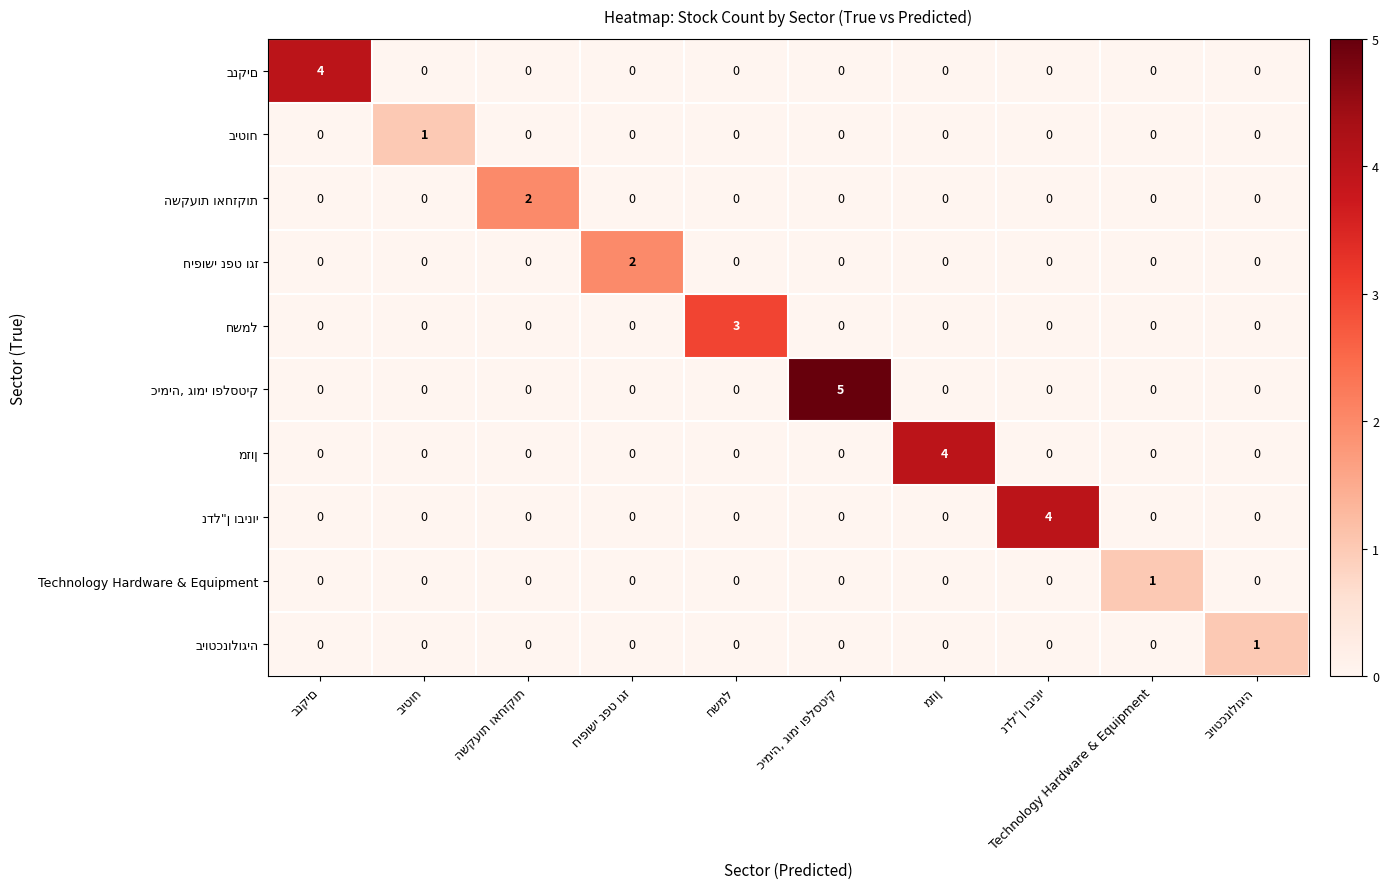

What is the greatest value displayed?

5